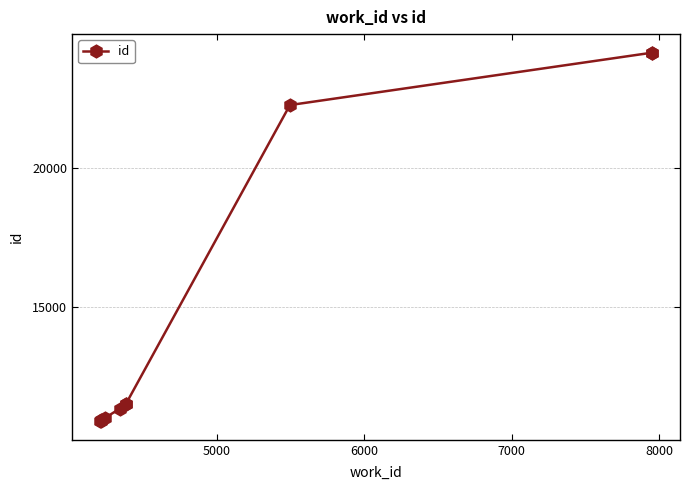

The chart shows a value of 38159 at 9. True or false?

False